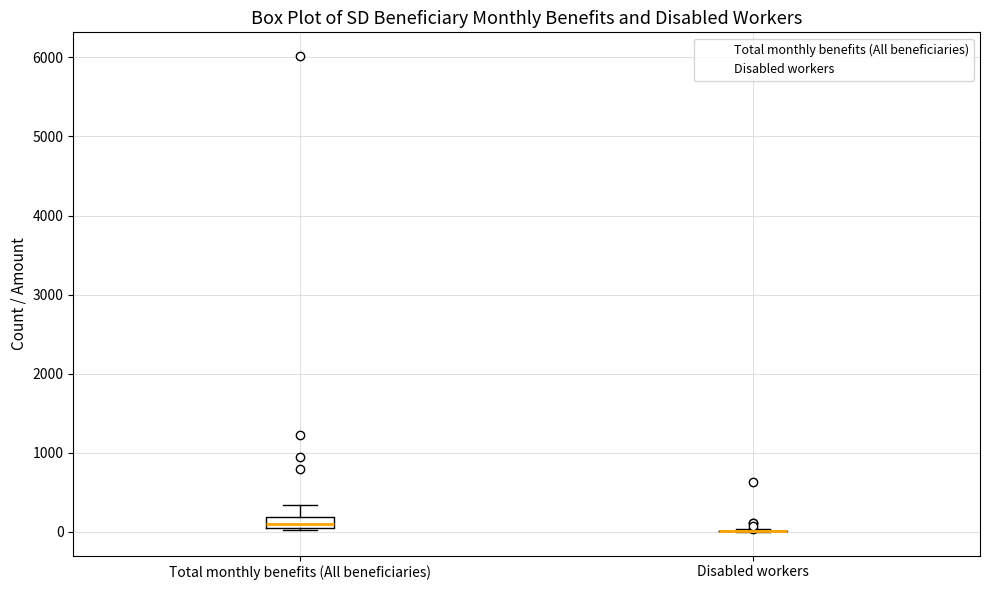

Comparing the boxes themselves (not the whiskers), which one is the tallest?

Total monthly benefits (All beneficiaries)